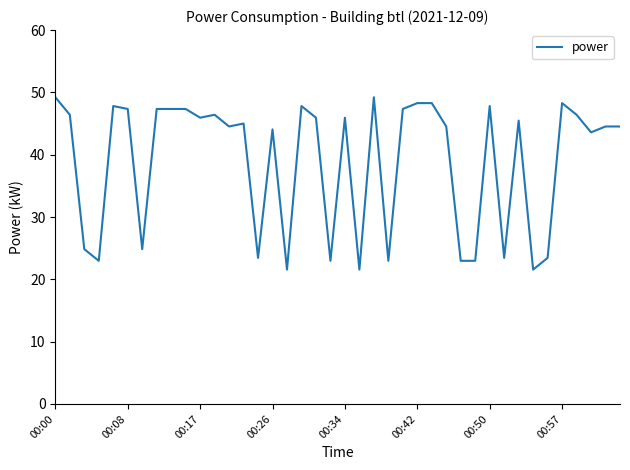

What is the maximum value shown in the chart?

49.2